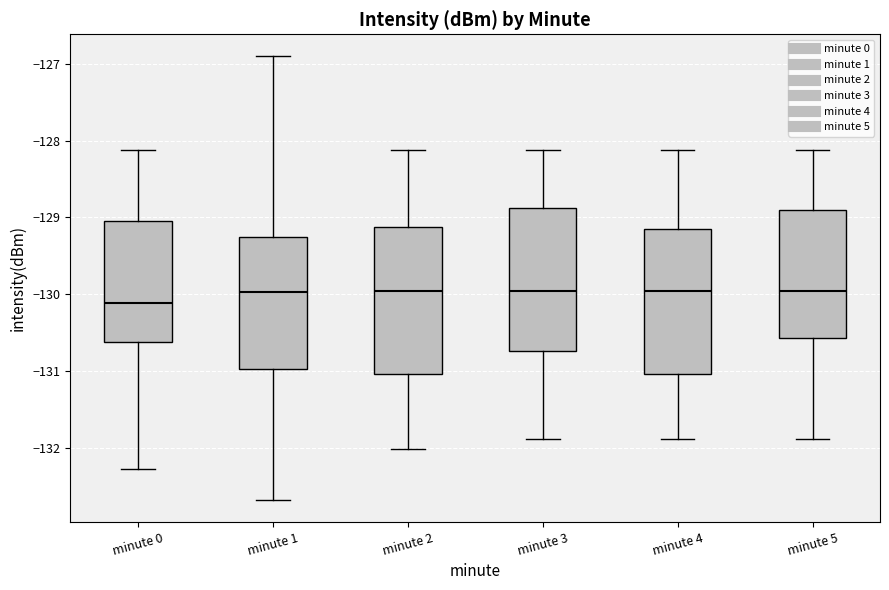

Reading left to right, read every box against the y-axis: the position of its median line, the range the box covers, and the ends of its whiskers. The values are not printed on the chart, so give them approximately, as read against the axis.

minute 0: median -130.1, box -130.6 to -129.0, whiskers -132.3 to -128.1
minute 1: median -130.0, box -131.0 to -129.3, whiskers -132.7 to -126.9
minute 2: median -130.0, box -131.0 to -129.1, whiskers -132.0 to -128.1
minute 3: median -130.0, box -130.7 to -128.9, whiskers -131.9 to -128.1
minute 4: median -130.0, box -131.0 to -129.2, whiskers -131.9 to -128.1
minute 5: median -130.0, box -130.6 to -128.9, whiskers -131.9 to -128.1